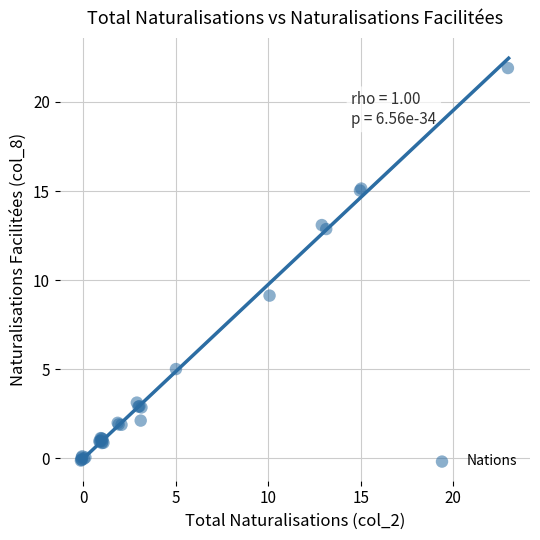

What Y value in the scatter plot is closest to 10?

9.1